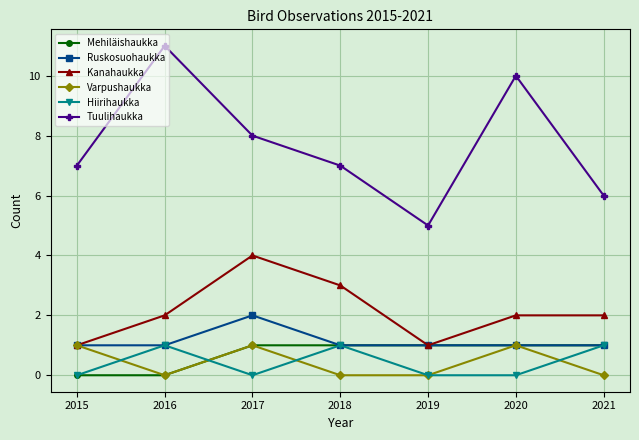

What is the sum of the Hiirihaukka values at 2016 and 2020?

1